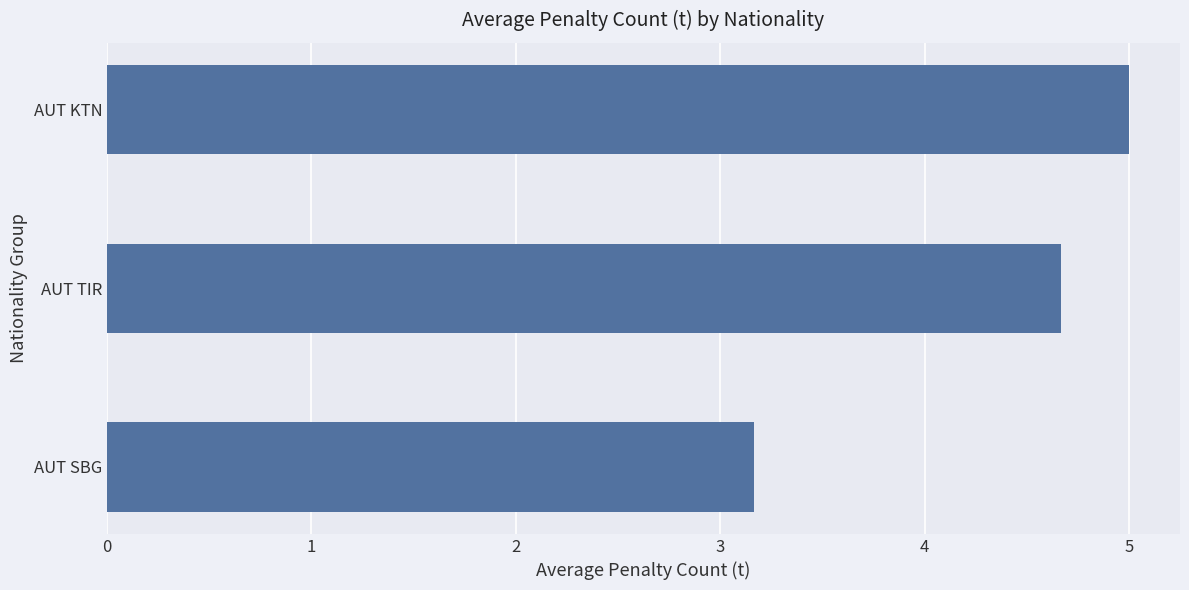

Rank the categories by value from lowest to highest.

AUT SBG, AUT TIR, AUT KTN